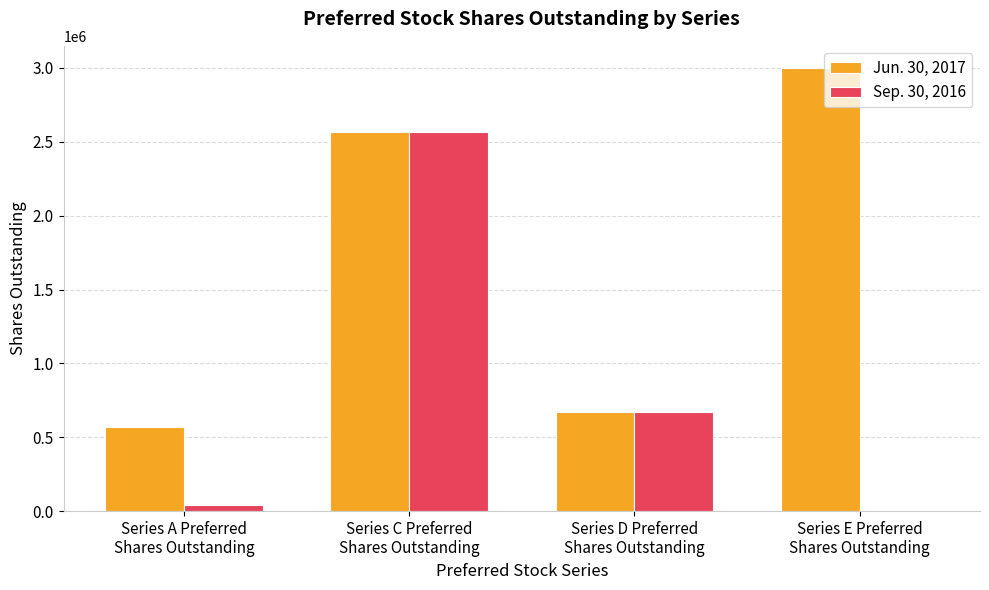

How many series are shown in this chart?

2